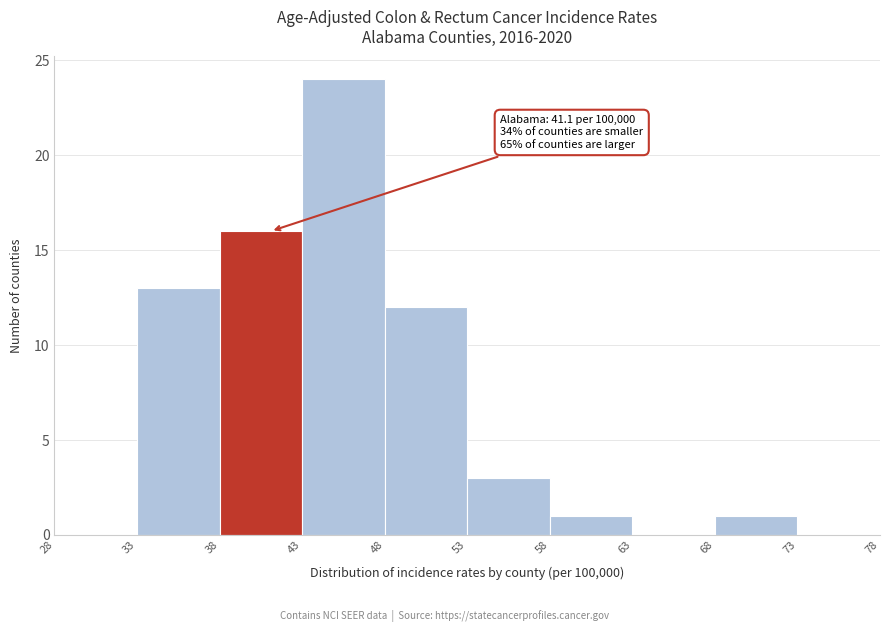

Which range on the x-axis has the tallest bar?

43 to 48